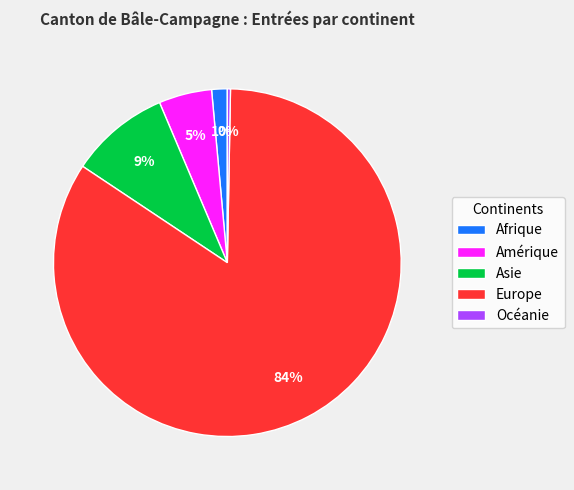

Is Europe the majority of the pie?

Yes